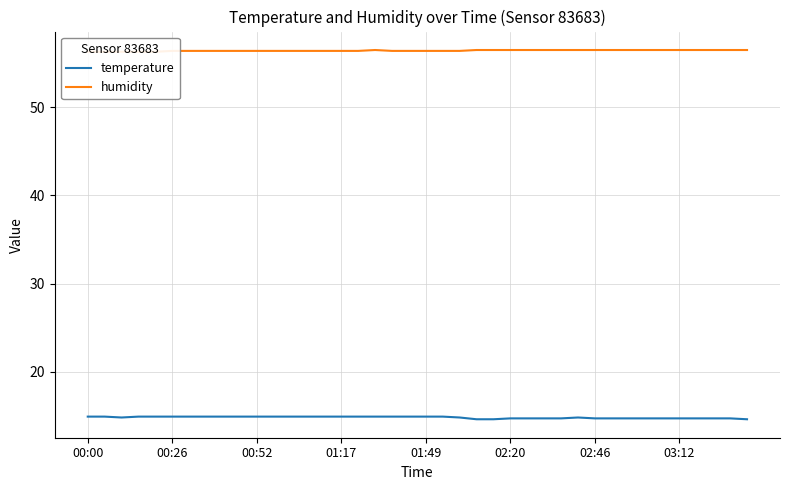

List the series in order of their peak value, highest first.

humidity, temperature